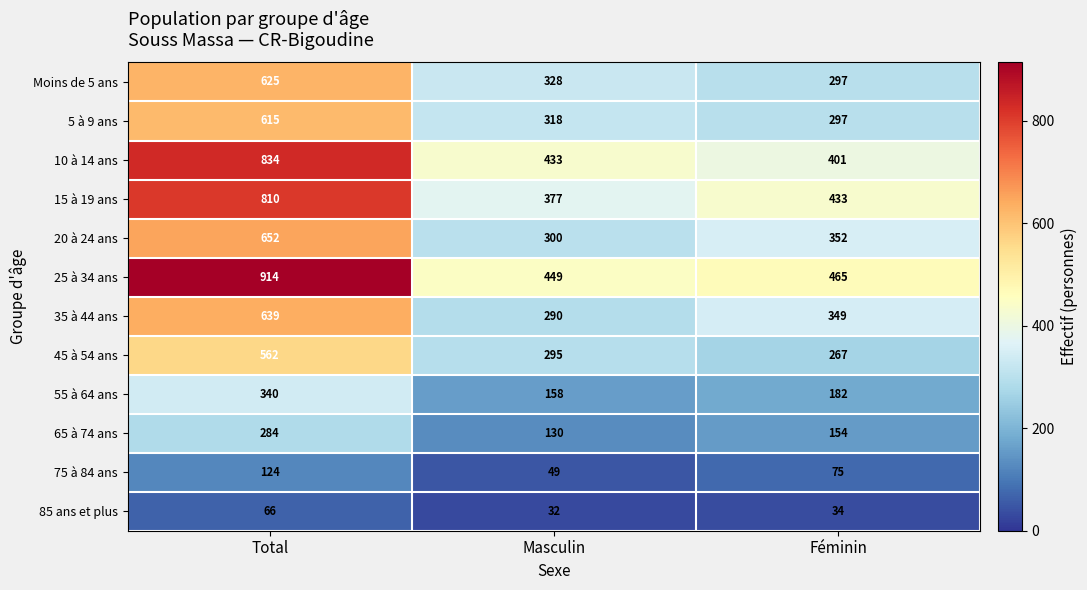

Where does the 35 à 44 ans series first go above 349?

Total